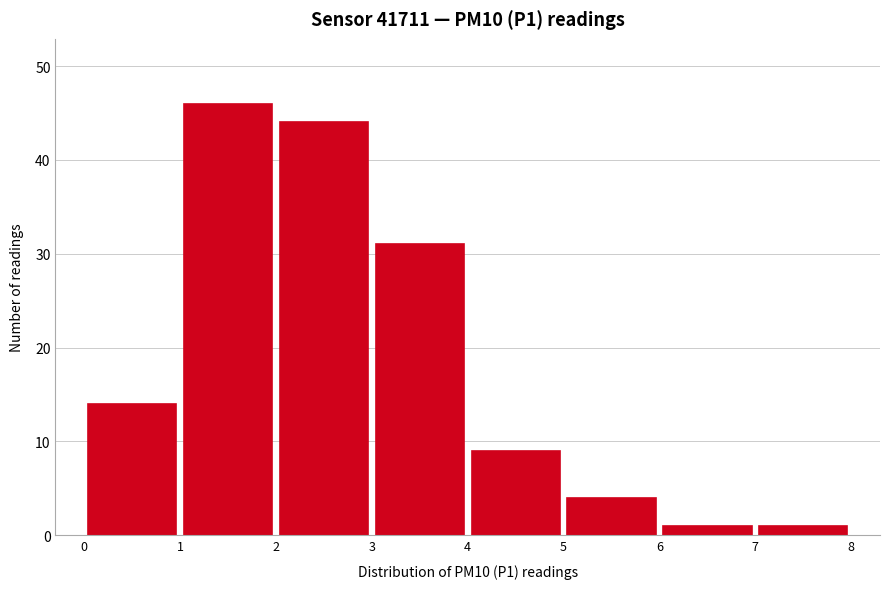

Reading left to right, transcribe this chart: for each bar, give the range it covers on the x-axis and its height. The values are not printed on the chart, so give them approximately, as read against the axis.

0 to 1: 14
1 to 2: 46
2 to 3: 44
3 to 4: 31
4 to 5: 9
5 to 6: 4
6 to 7: 1
7 to 8: 1